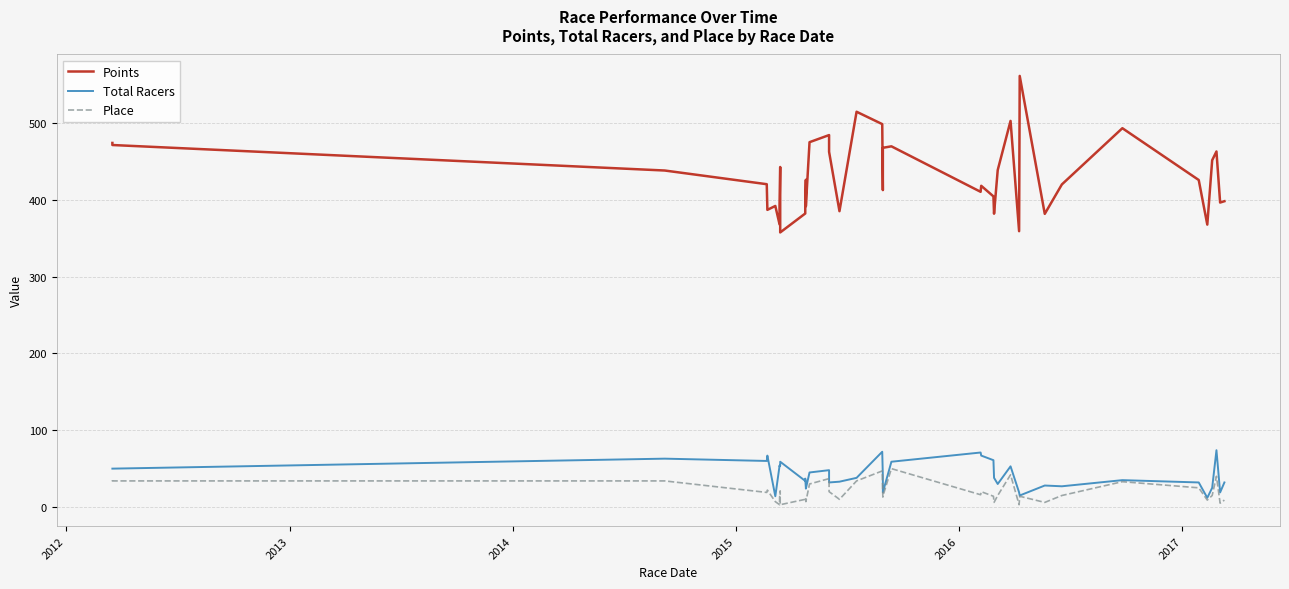

What is the minimum value shown in the chart?

3.0